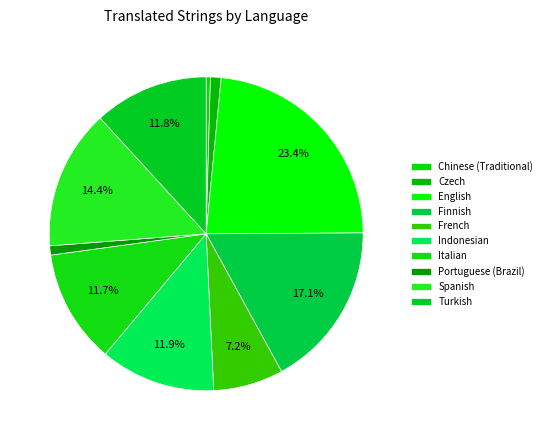

Which slice is the smallest?

Chinese (Traditional)